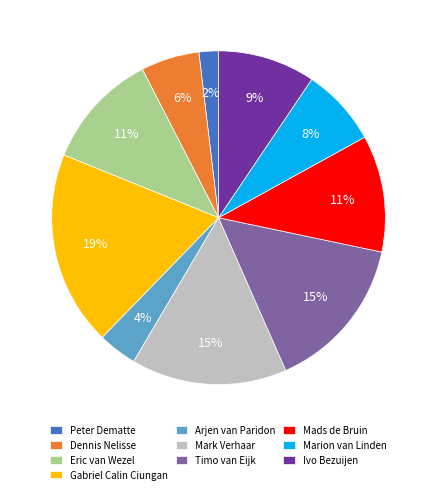

Does any single category account for the majority?

No